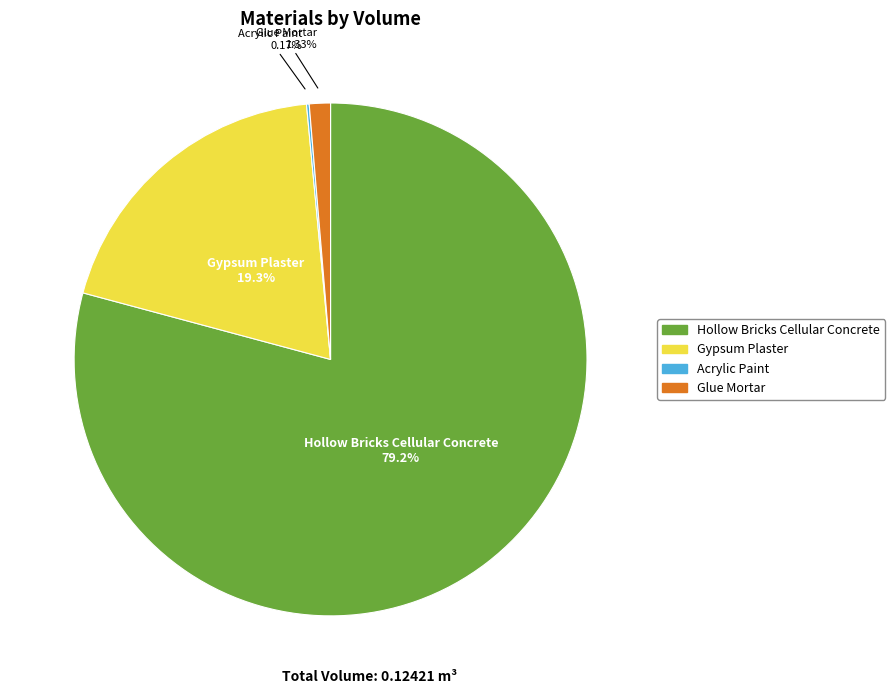

Is there any slice that represents more than half of the pie?

Yes